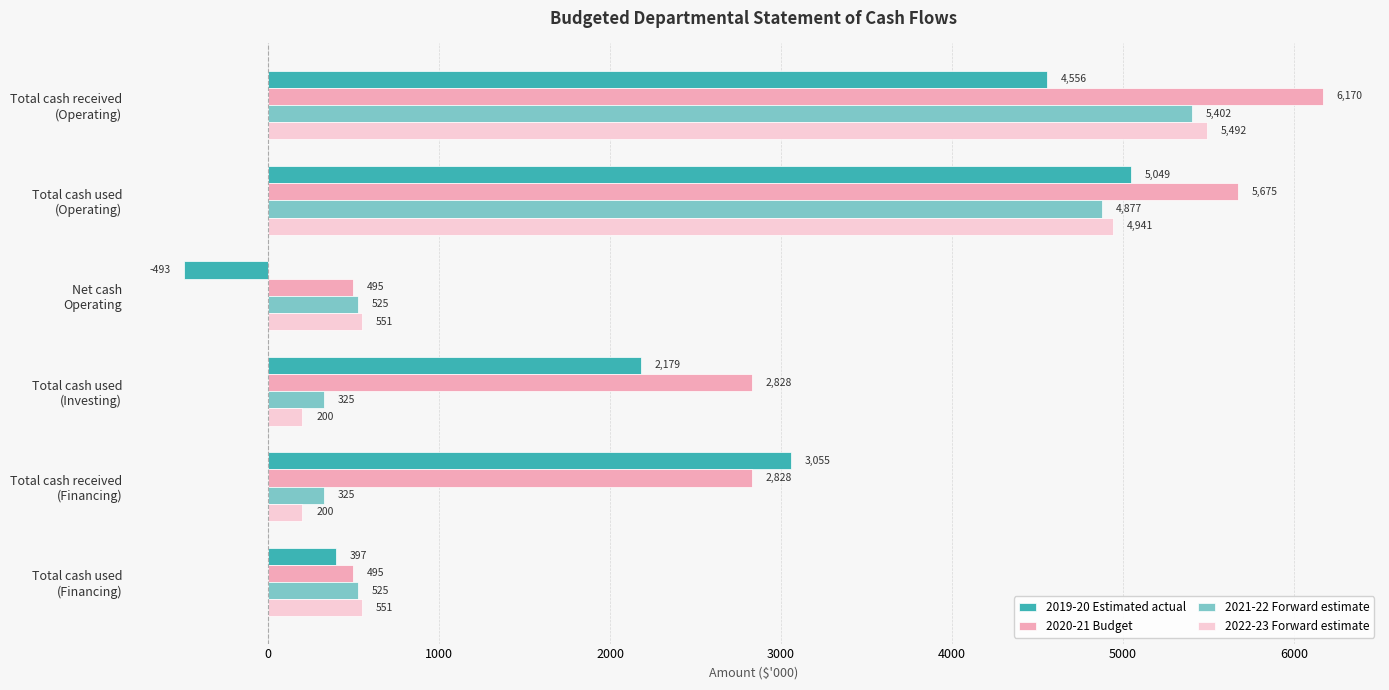

What is the lowest value of the 2020-21 Budget series?

495